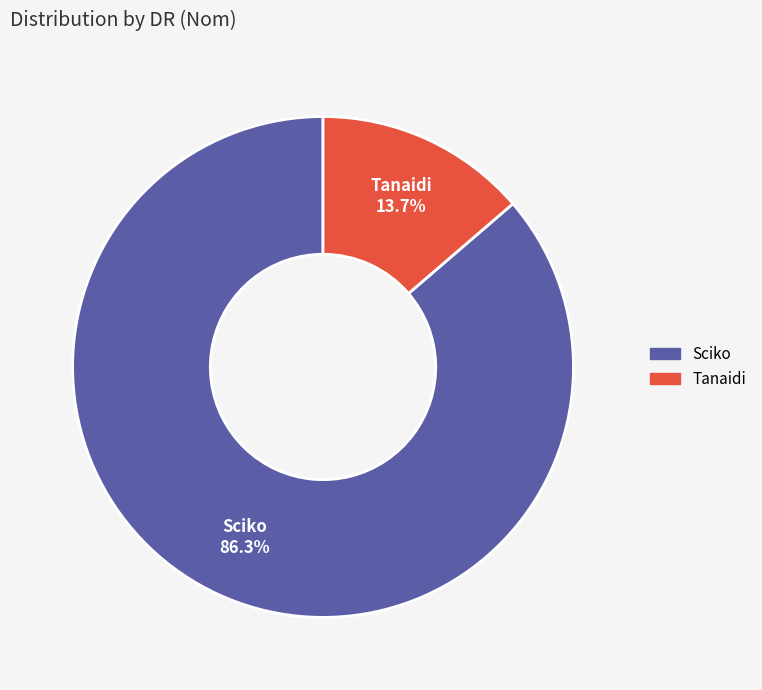

Count the number of slices in the pie.

2